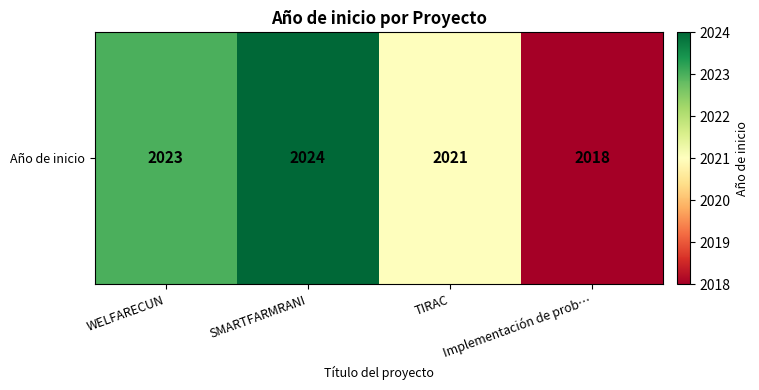

At which category does the chart reach its minimum across all series?

Implementación de prob…